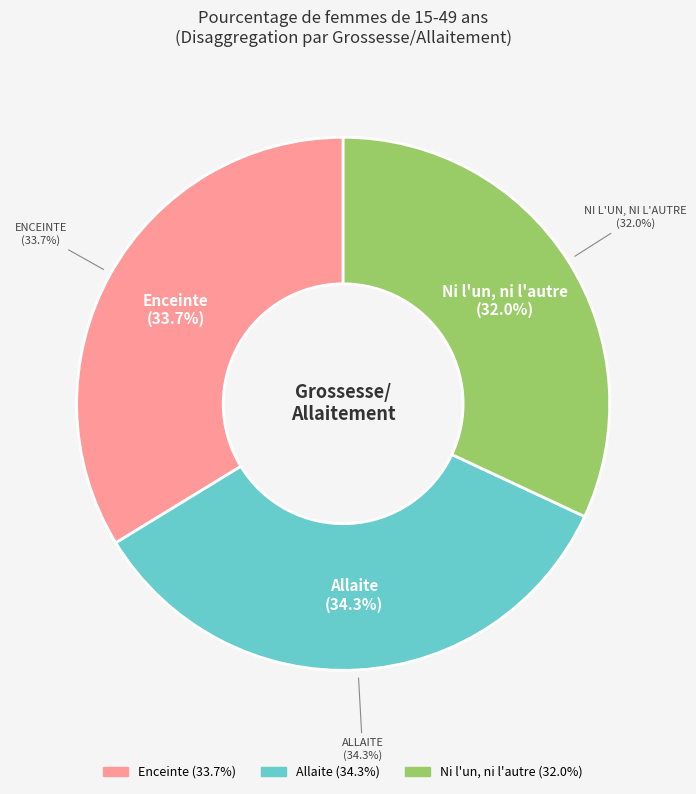

How many slices are in this pie chart?

3